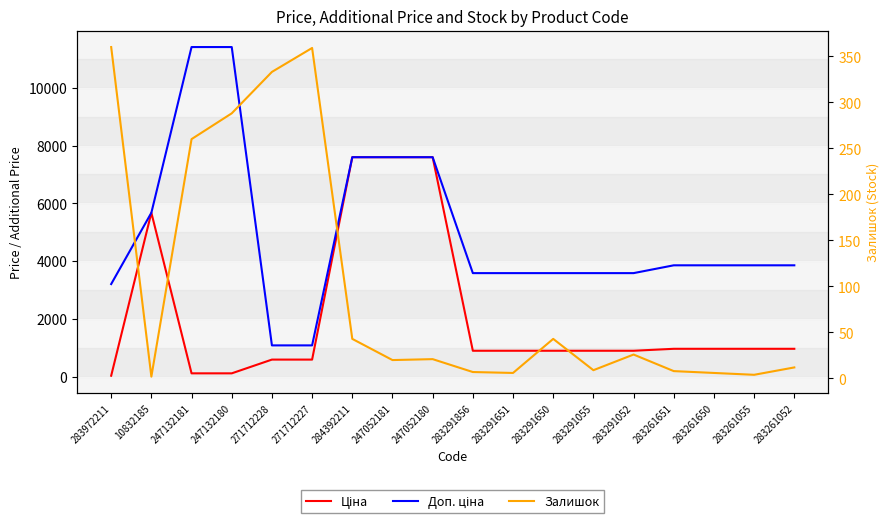

The value of Ціна at 283261650 is 963.5. True or false?

True